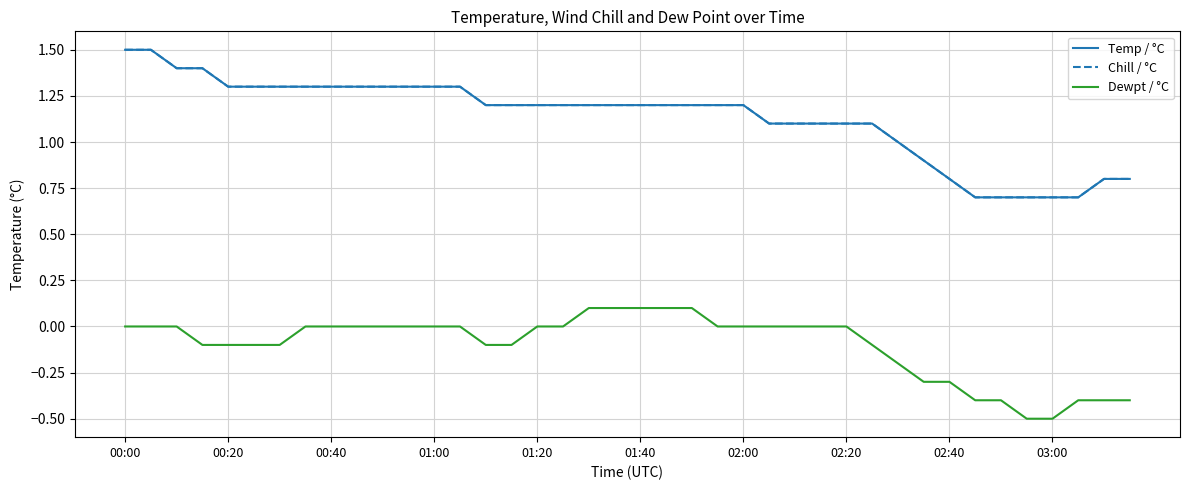

Is this an area chart (filled region under the line)?

No